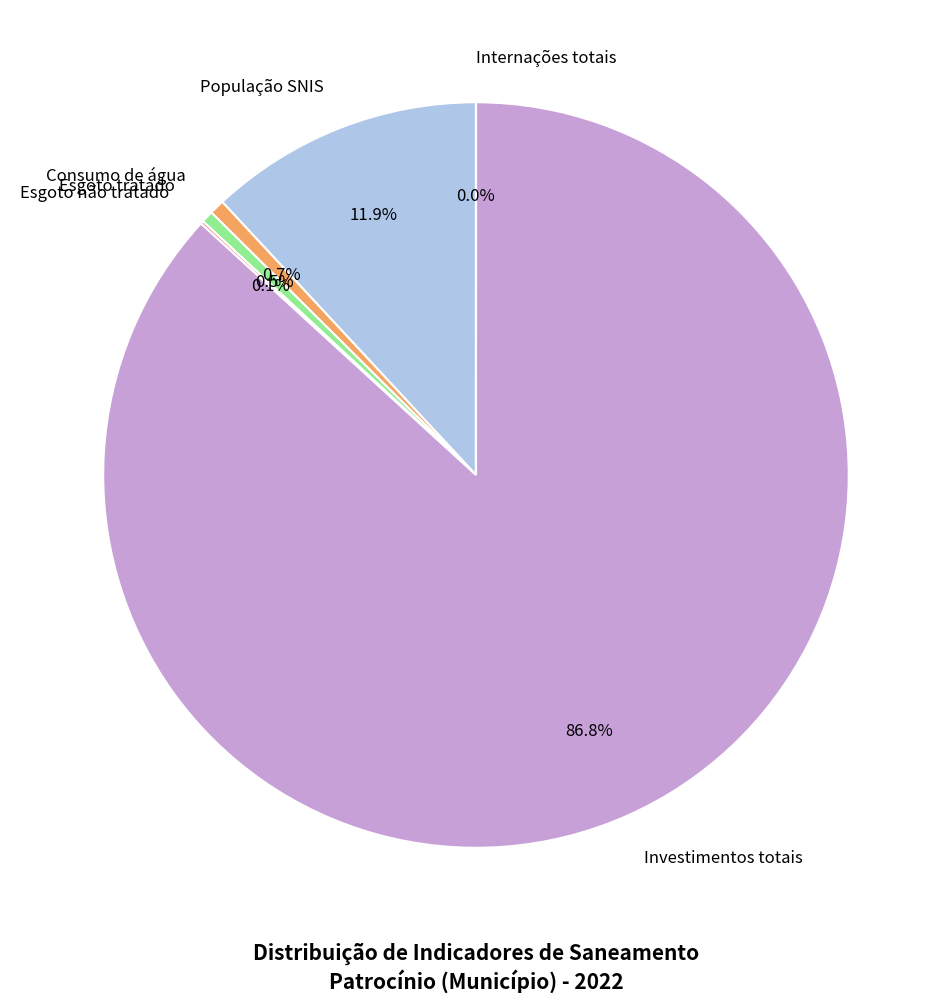

Which category accounts for the majority?

Investimentos totais